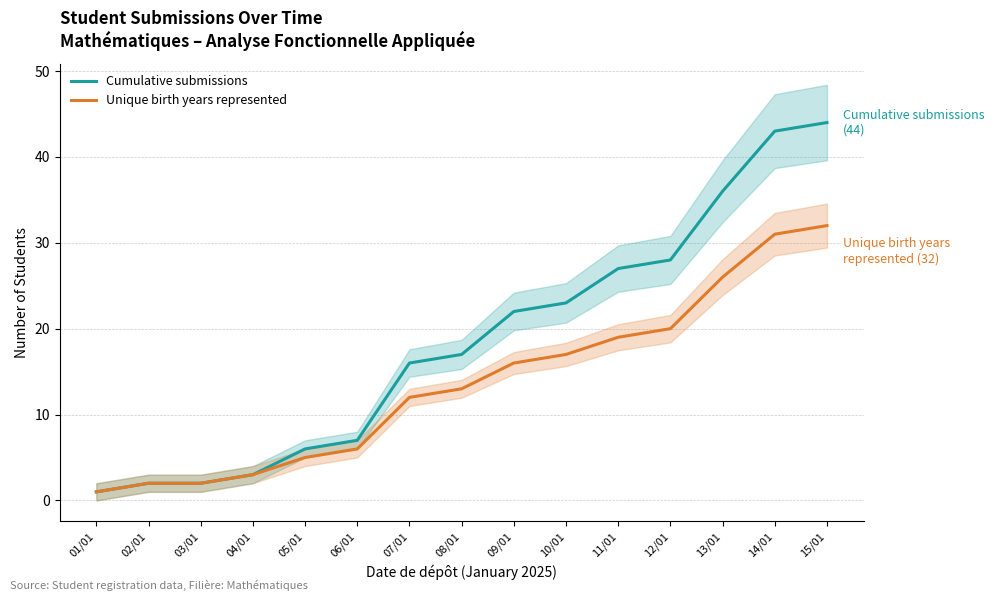

What is the average value of the Unique birth years represented series?

14